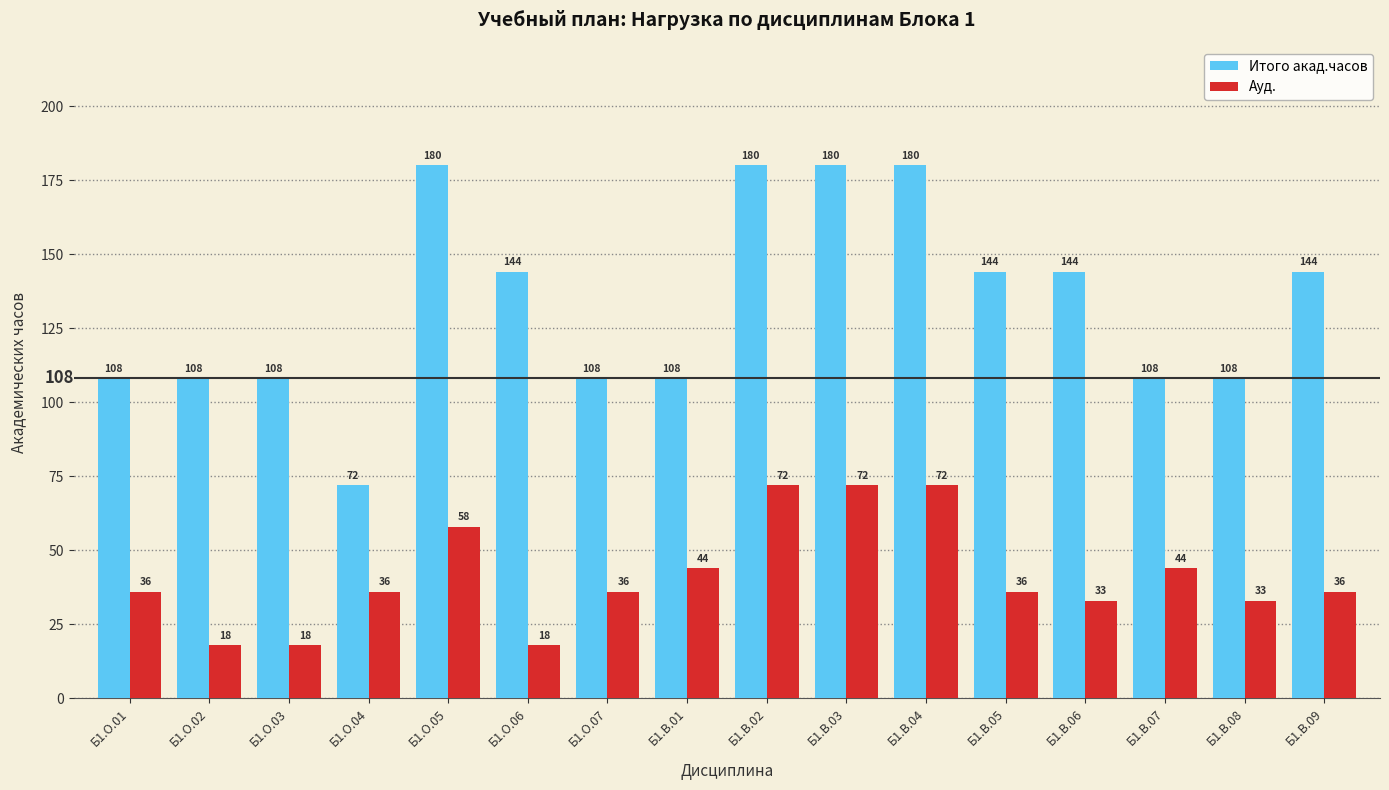

What is the label of the 15th bar from the right?

Б1.О.02